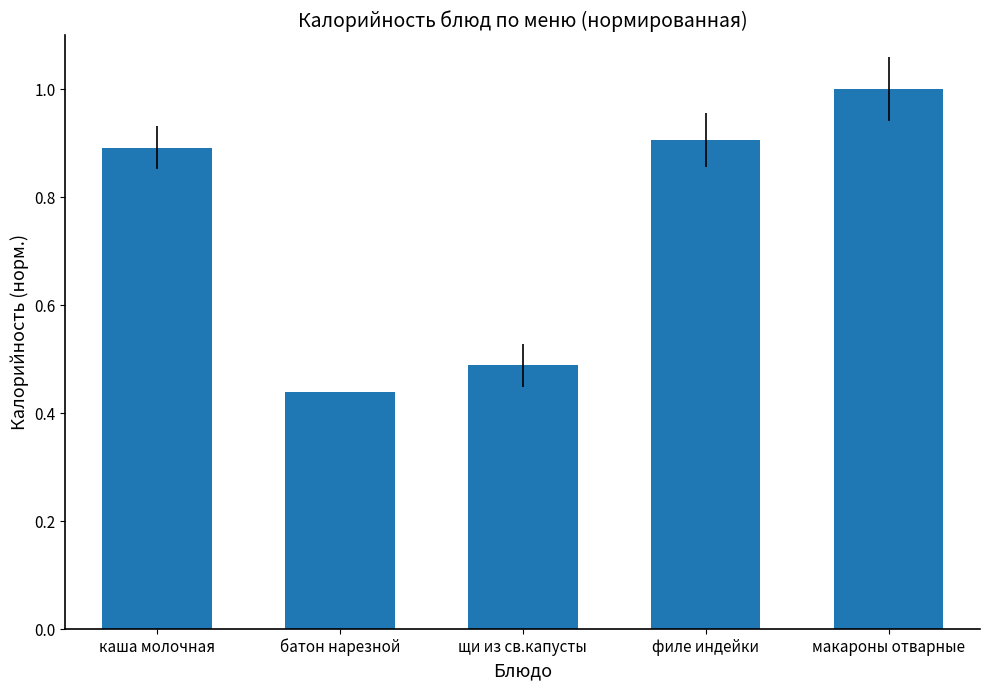

Where is the data nearest to the value 0?

батон нарезной